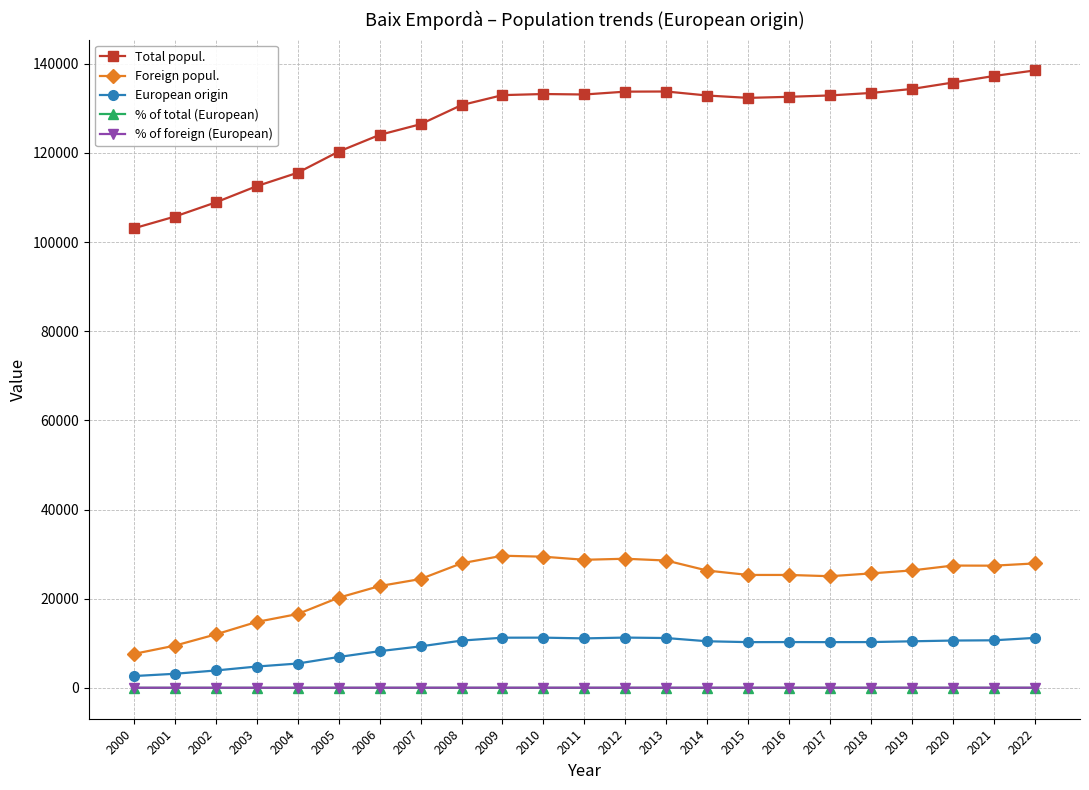

Which series has the largest total across all categories?

Total popul.